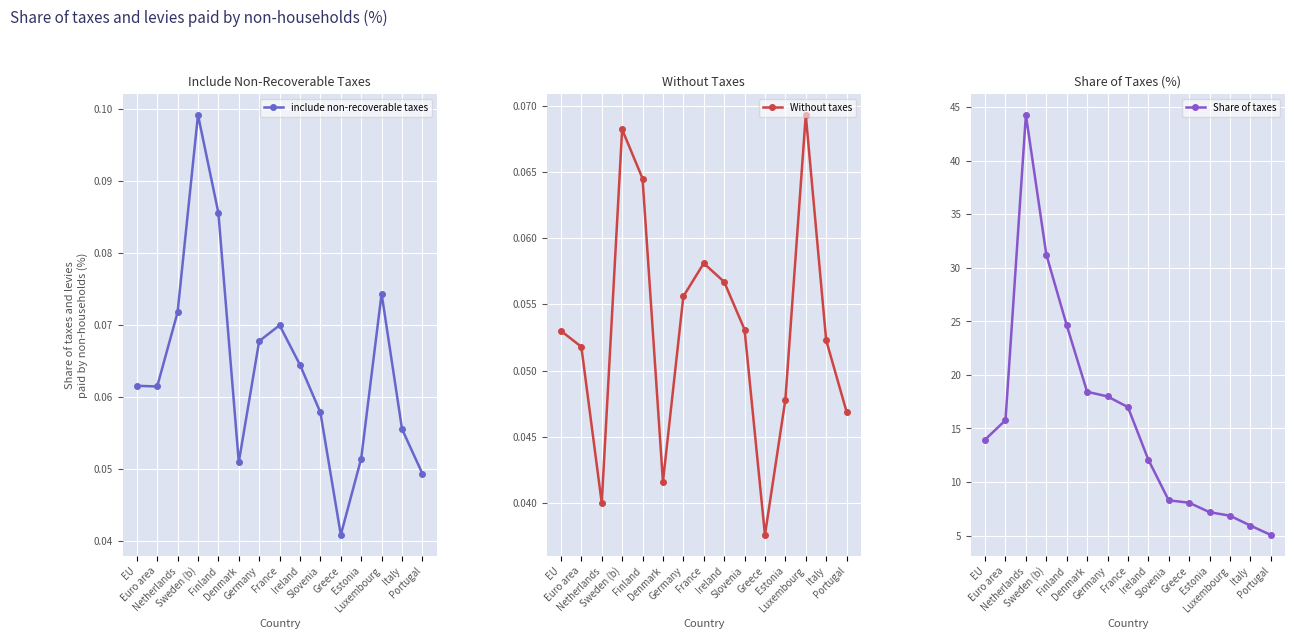

Count the number of data series in this chart.

3